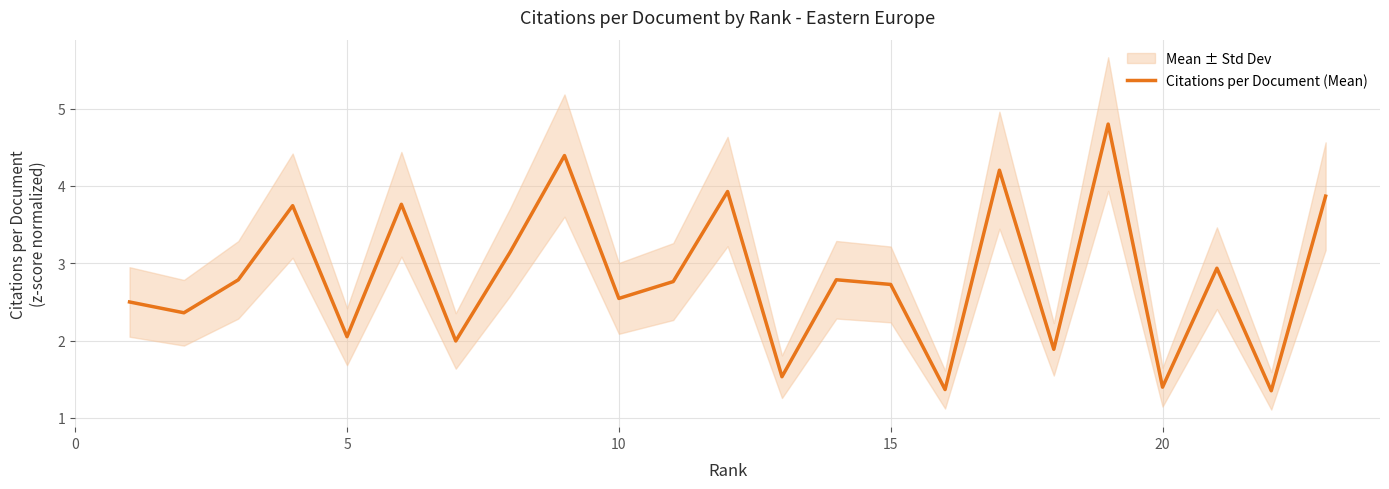

True or false: the data has more than 2 interior local peaks.

True